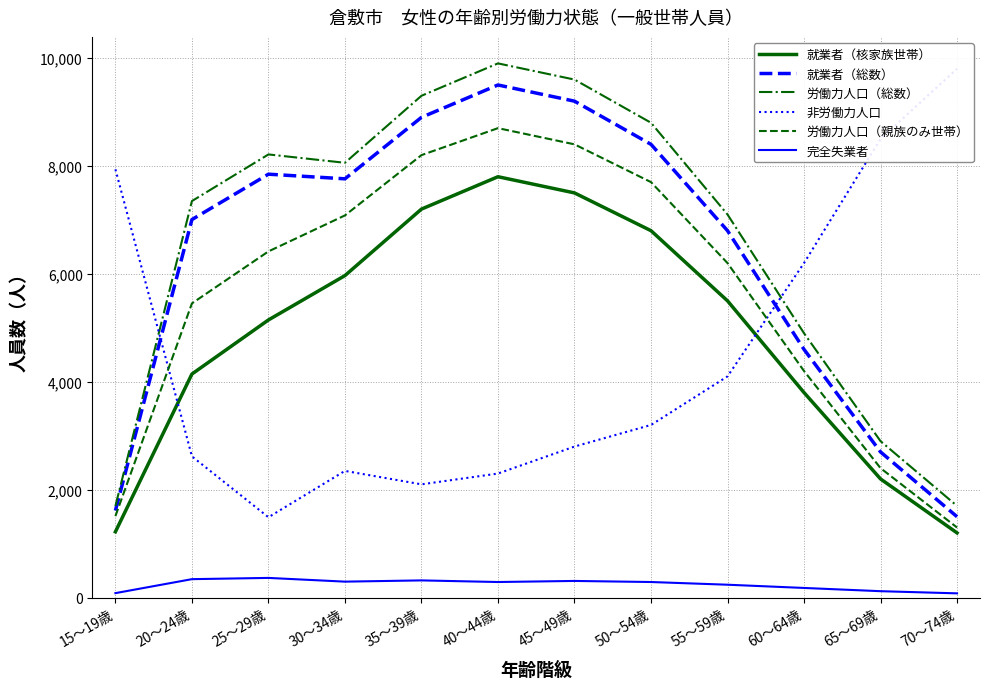

How many data points does each series have?

12